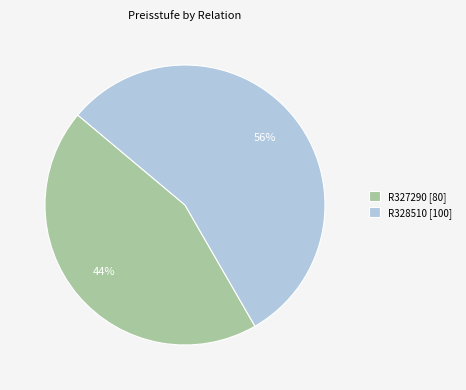

Which slice is the smallest?

R327290